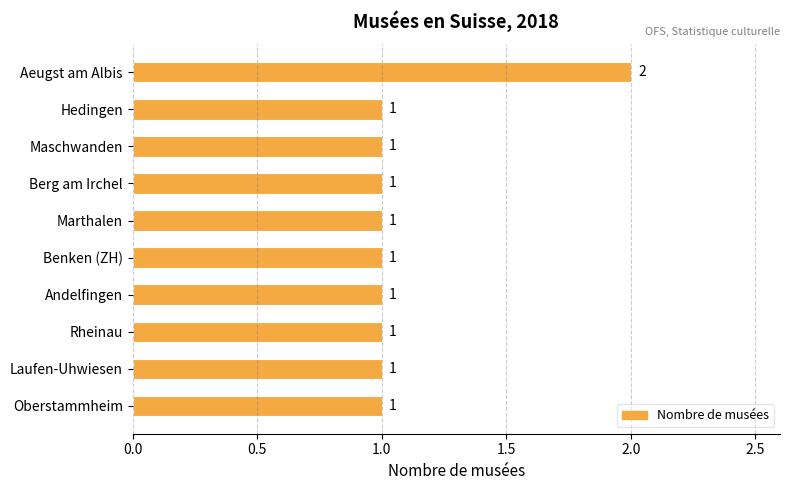

Count the number of categories in the chart.

10